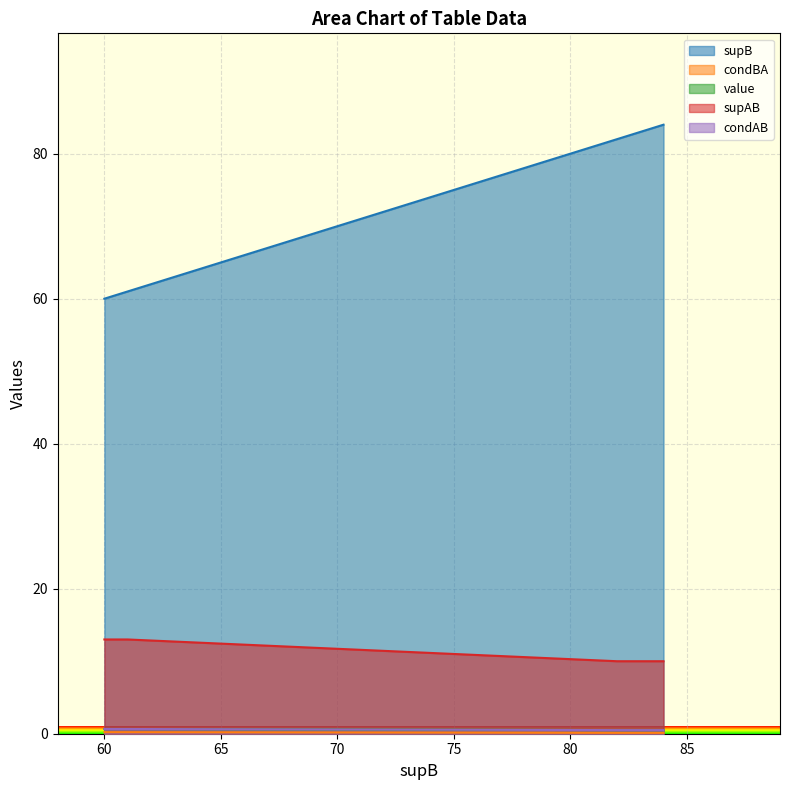

How many lines are shown in the chart?

5